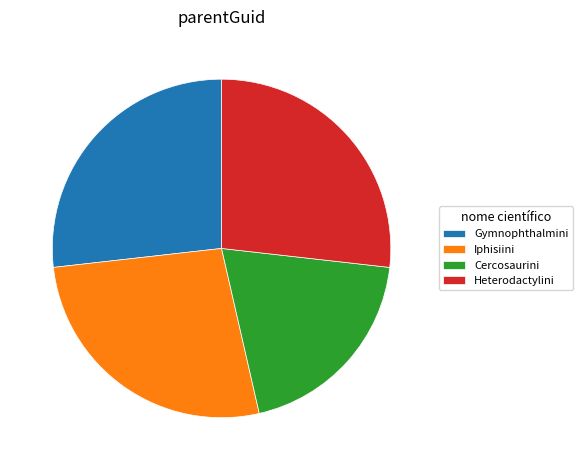

Which category has the smallest portion of the pie?

Cercosaurini